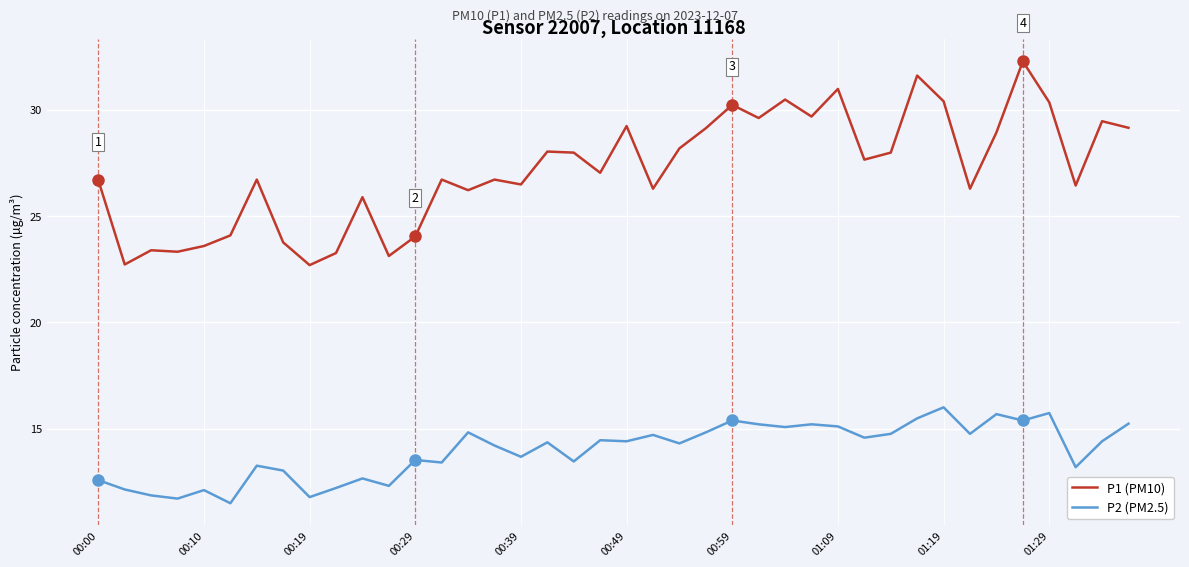

Which series has the largest range (max minus min)?

P1 (PM10)